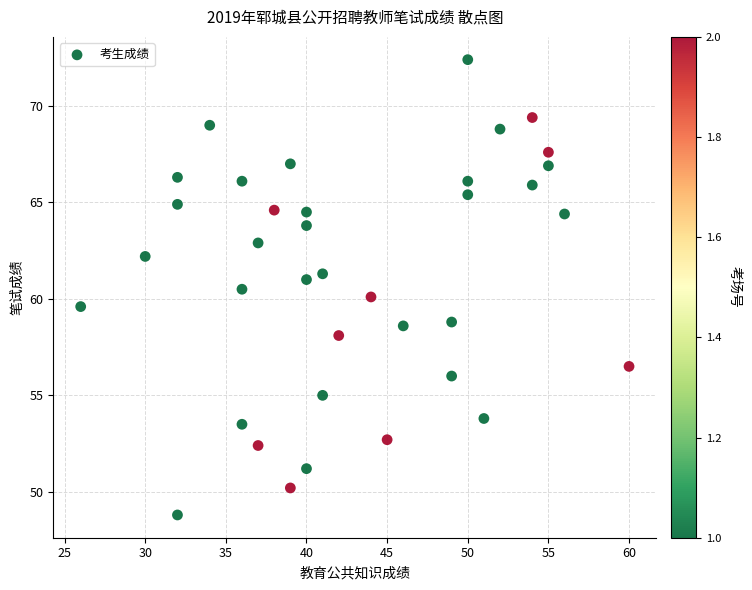

What is the range of Y values (max minus min)?

23.6